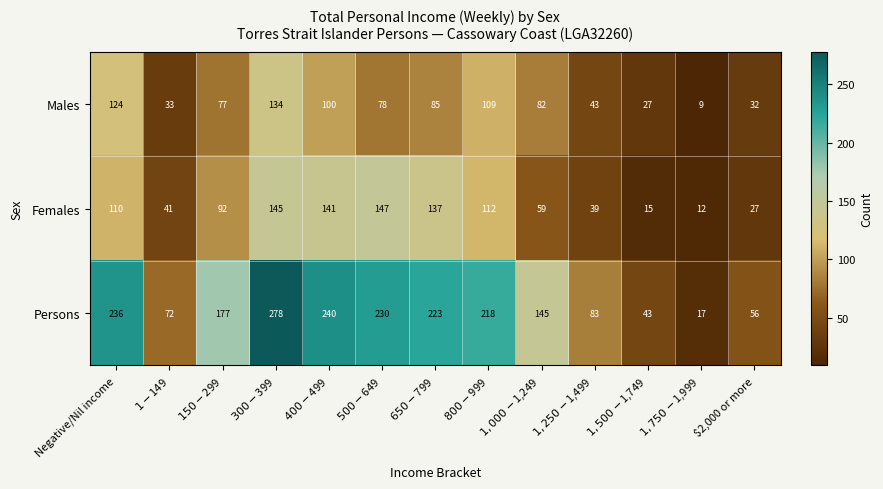

Rank the series by their maximum value, from lowest to highest.

Males, Females, Persons